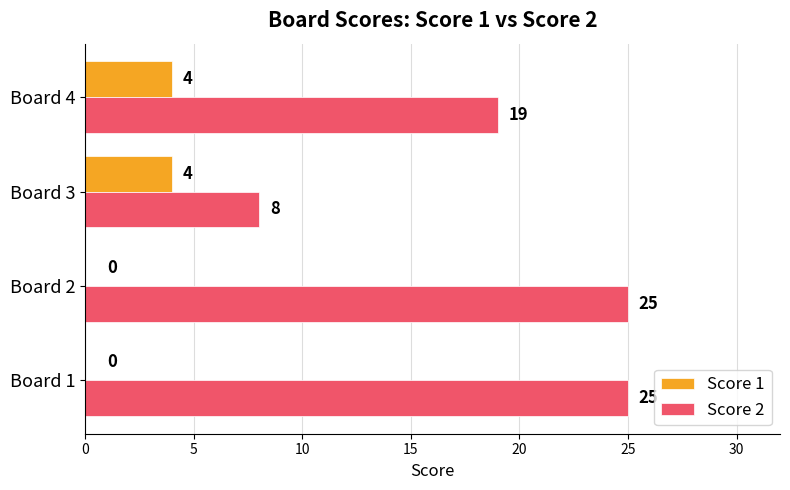

Which series has the largest total across all categories?

Score 2